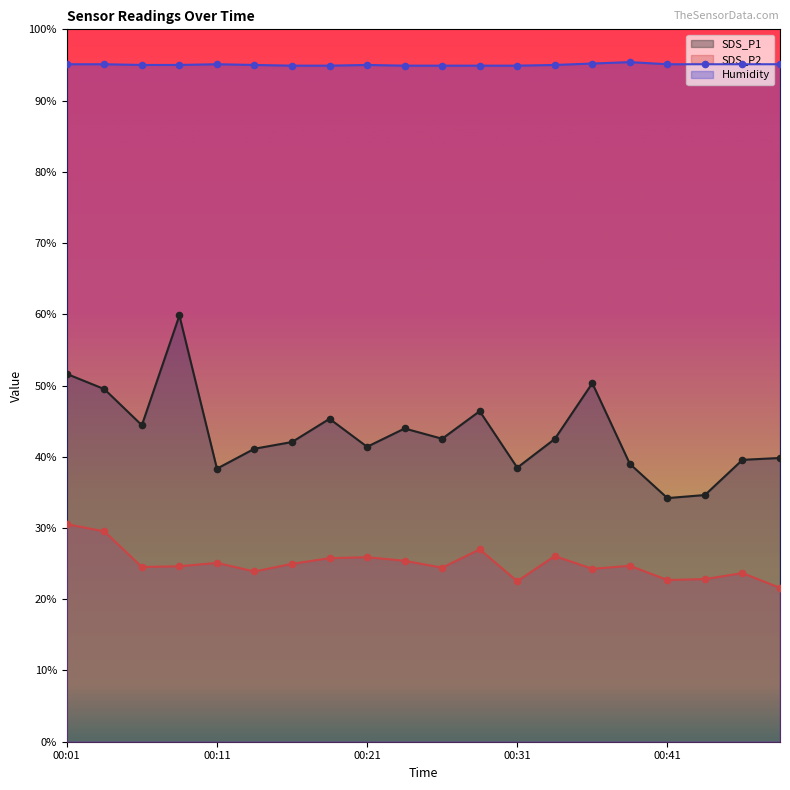

What are all the series names shown in the legend?

SDS_P1, SDS_P2, Humidity